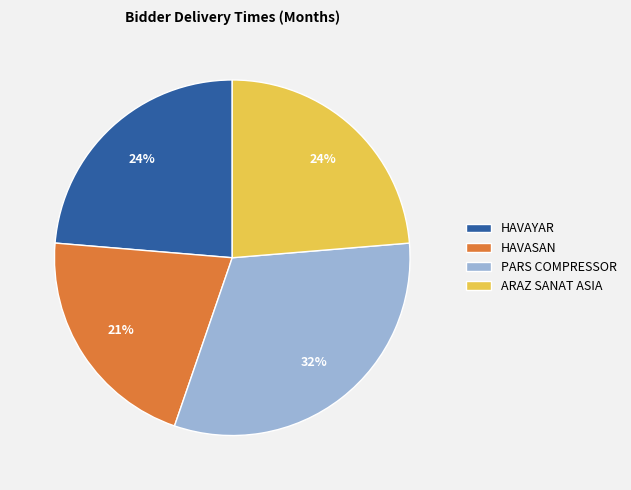

Does ARAZ SANAT ASIA account for over 50% of the chart?

No